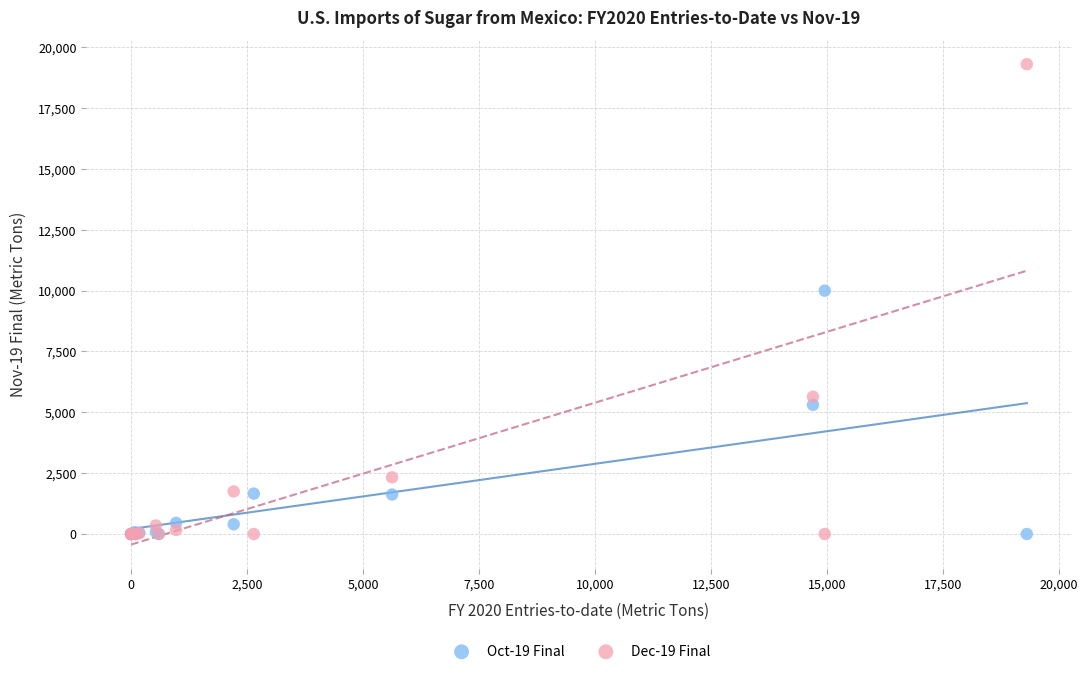

Across all series, what Y value is closest to 9652?

10000